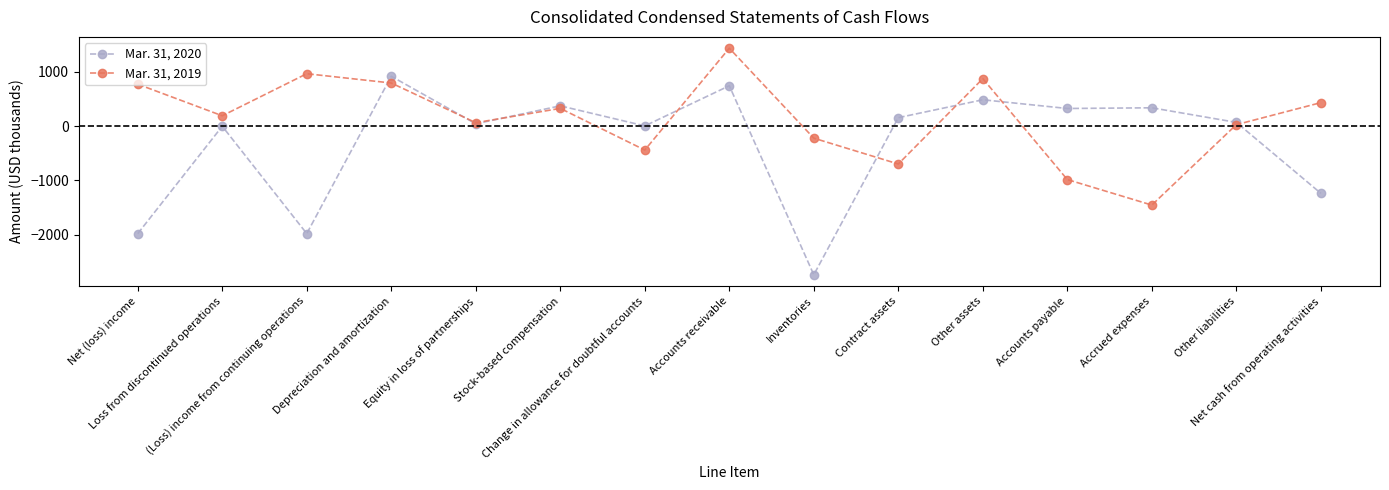

How many lines are shown in the chart?

2